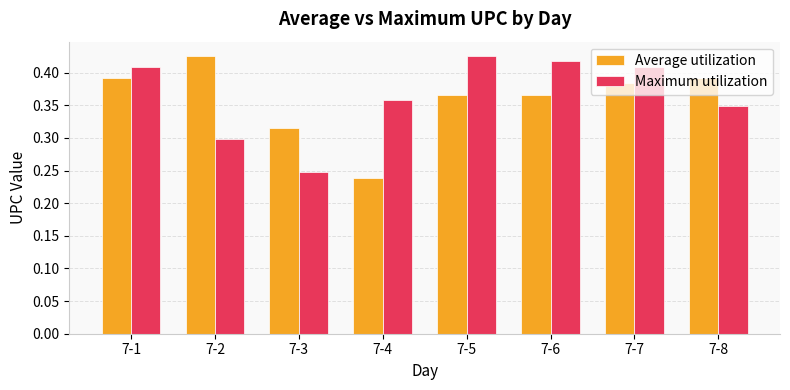

The value of Average utilization at 7-5 is 0.1. True or false?

False